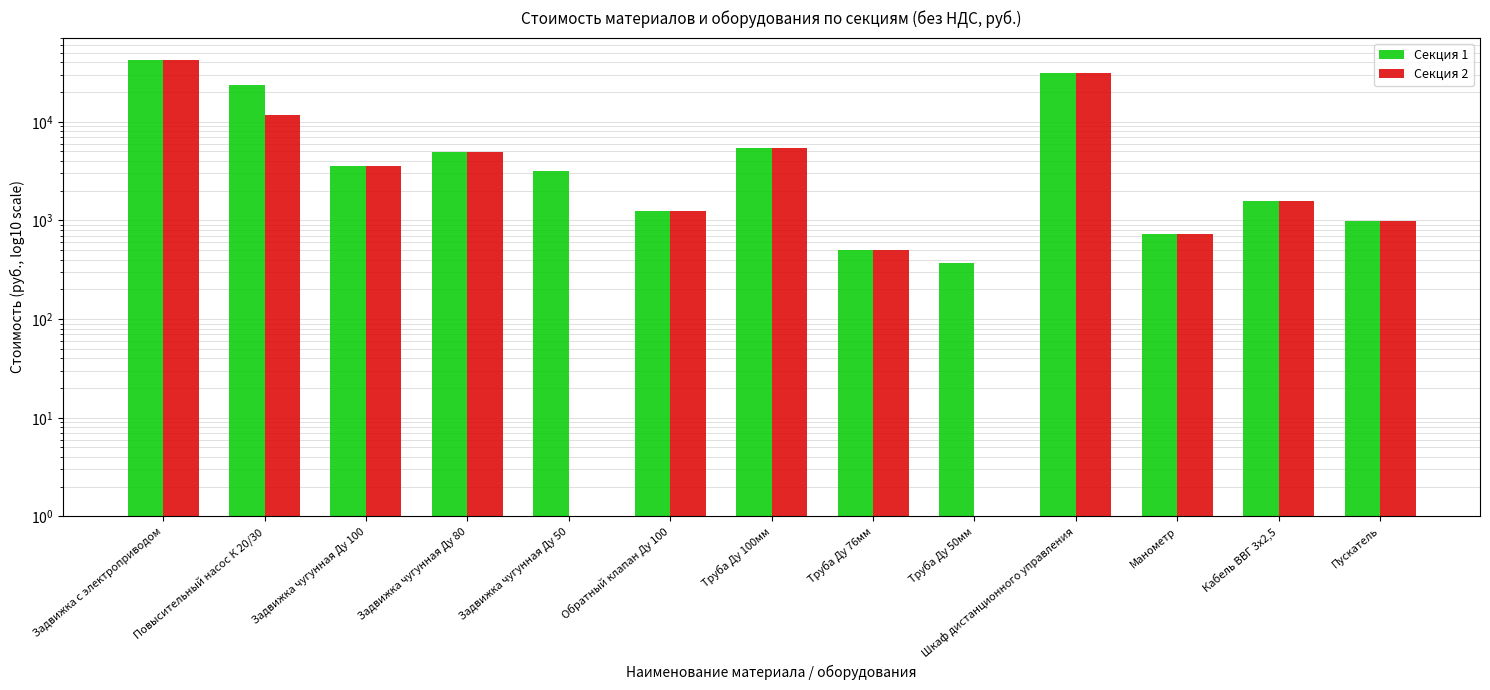

Reading right to left, transcribe all the data shown in this chart.

Секция 1: 982.0	1560.0	732.0	31533.0	372.0	505.0	5482.1	1253.0	3164.0	4952.0	3599.0	23376.0	41850.0
Секция 2: 982.0	1560.0	732.0	31533.0	1.0	505.0	5482.1	1253.0	1.0	4952.0	3599.0	11688.0	41850.0